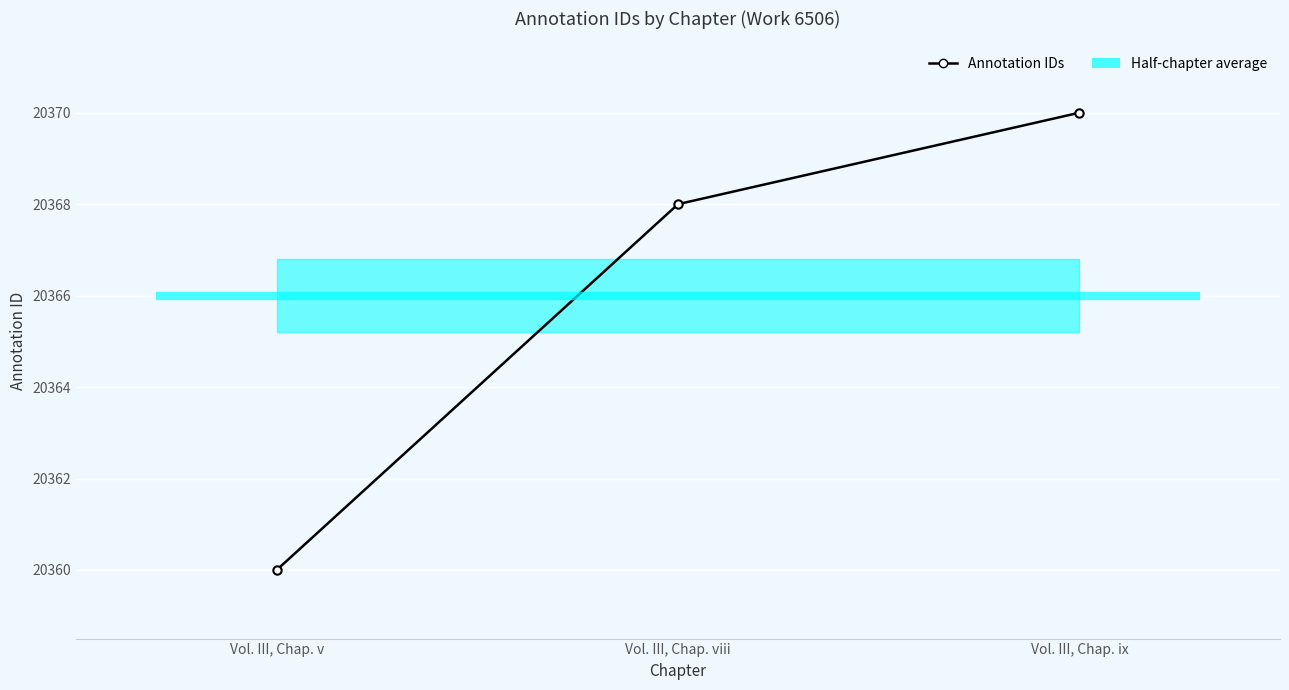

The chart shows a value of 28033 at Vol. III, Chap. ix. True or false?

False